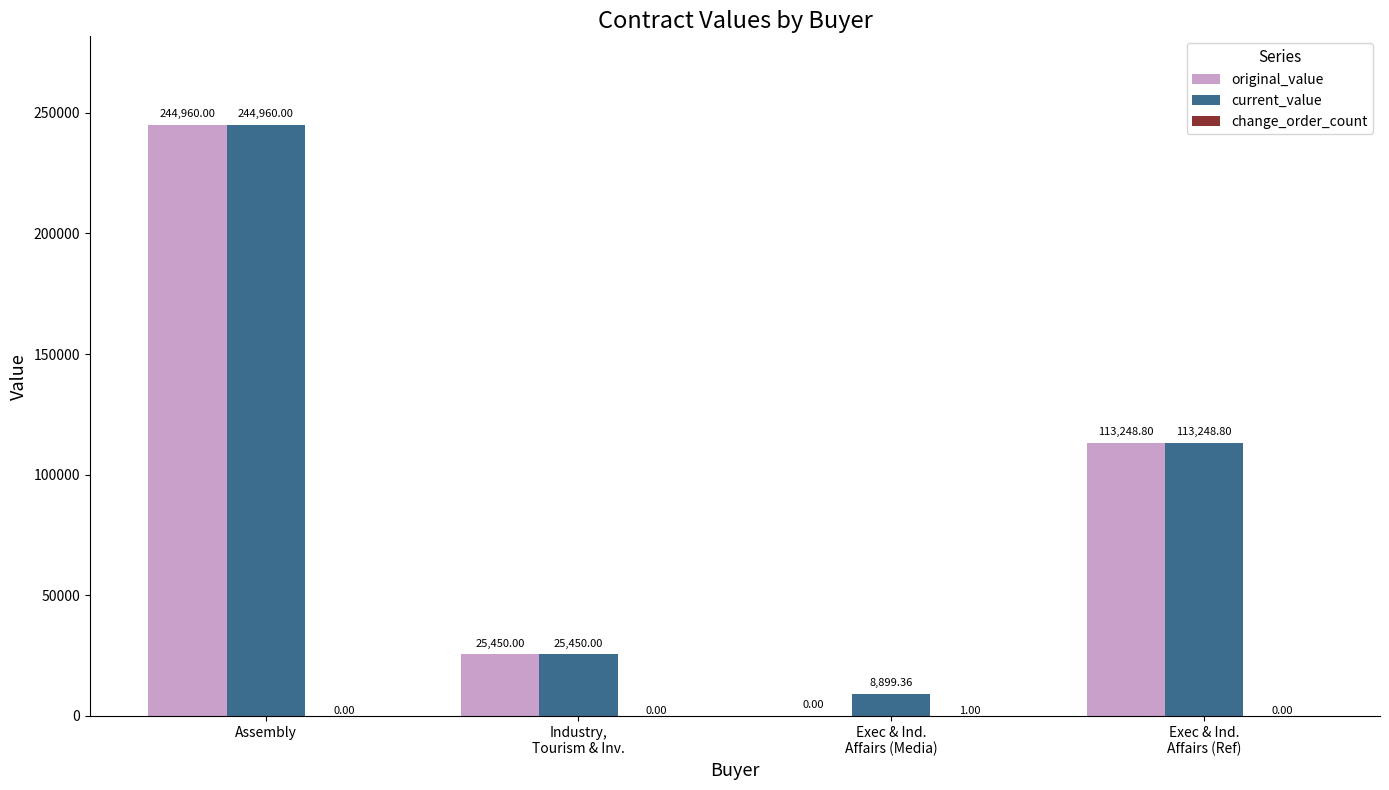

Where does the original_value series first go above 113248?

Assembly